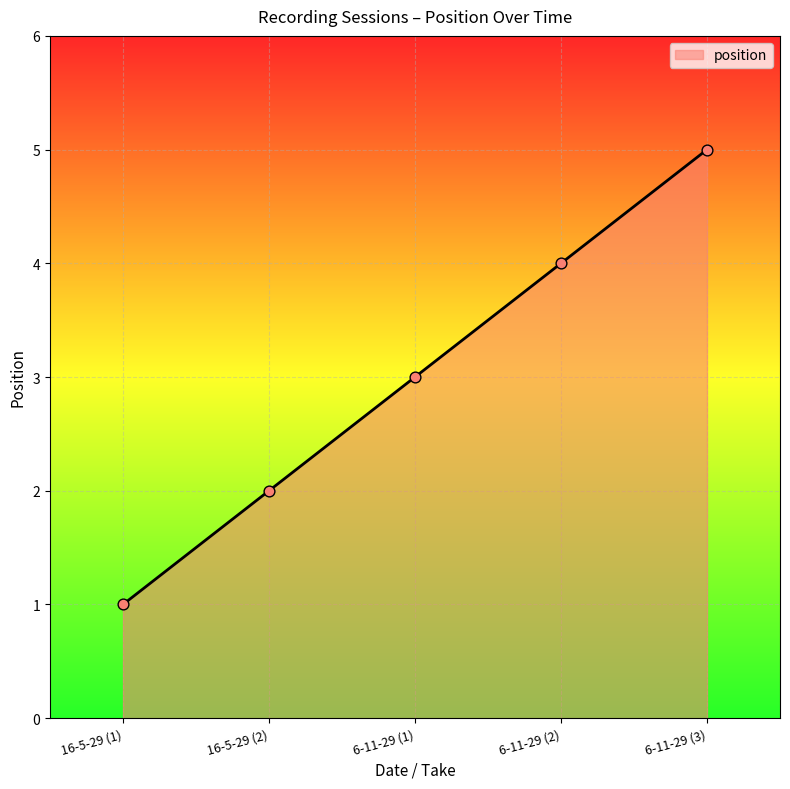

Approximately how many times larger is the value at 16-5-29 (1) compared to 6-11-29 (3)?

0.2